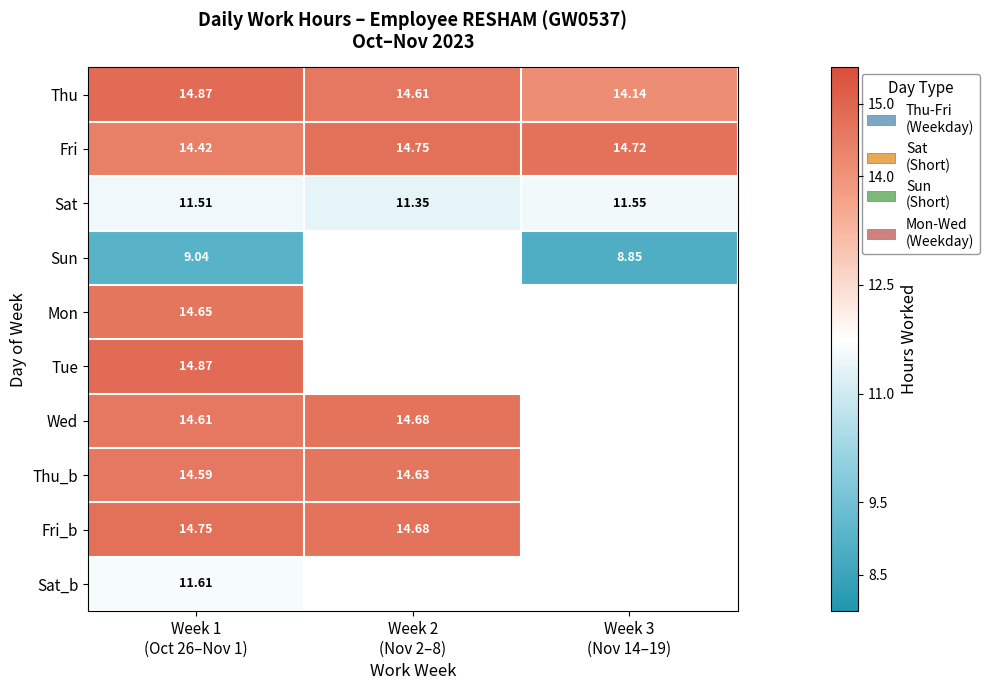

Is it true that Fri equals 20.6 at Week 2 (Nov 2–8)?

False